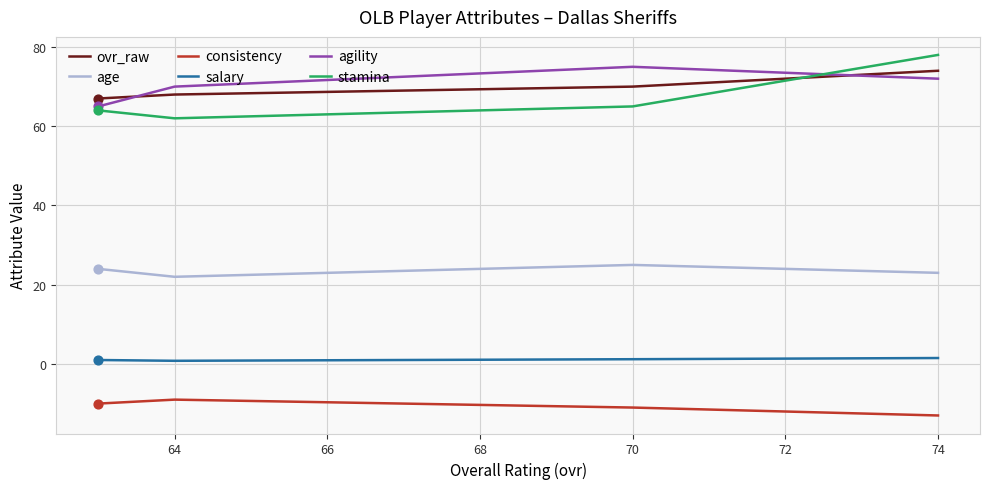

At how many categories does at least one series exceed 2?

4